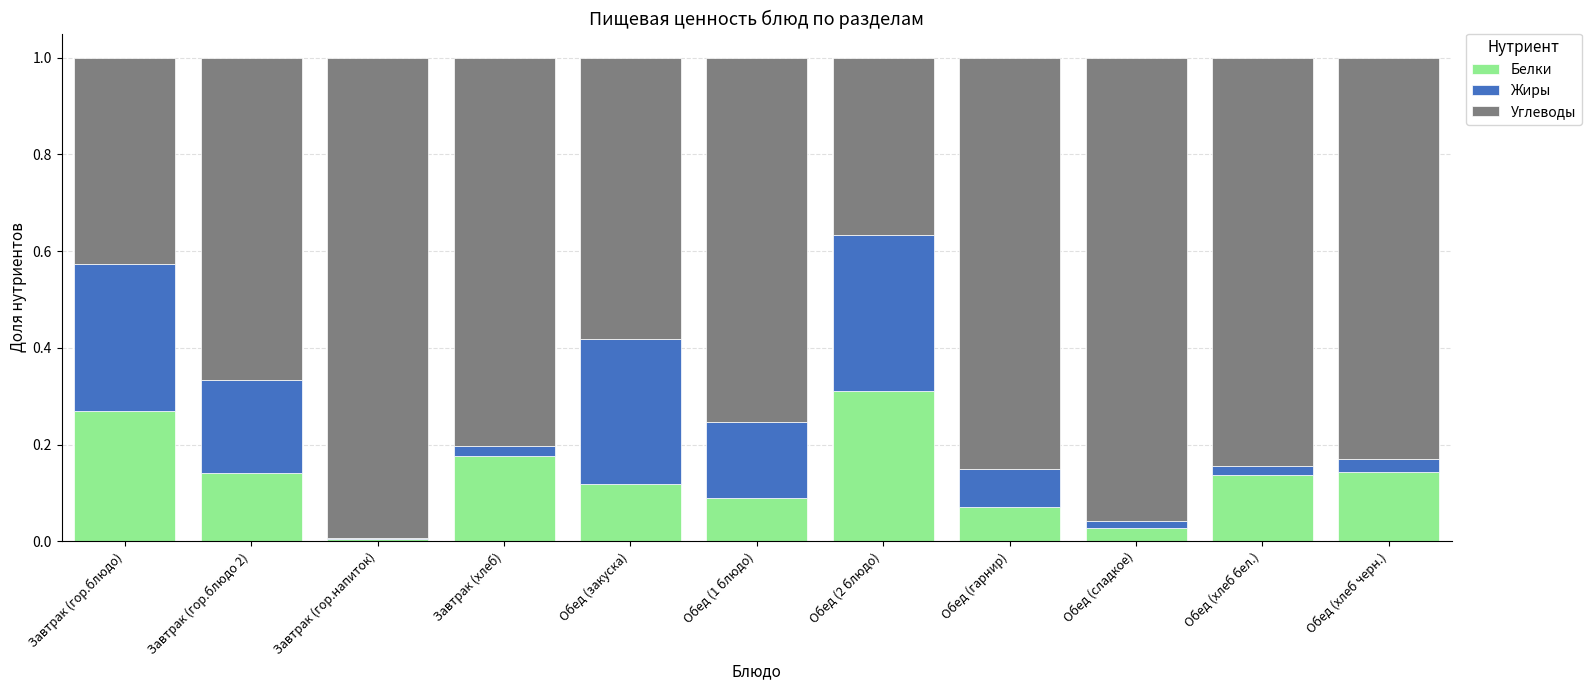

Which category has the highest value in the Белки series?

Обед (2 блюдо)